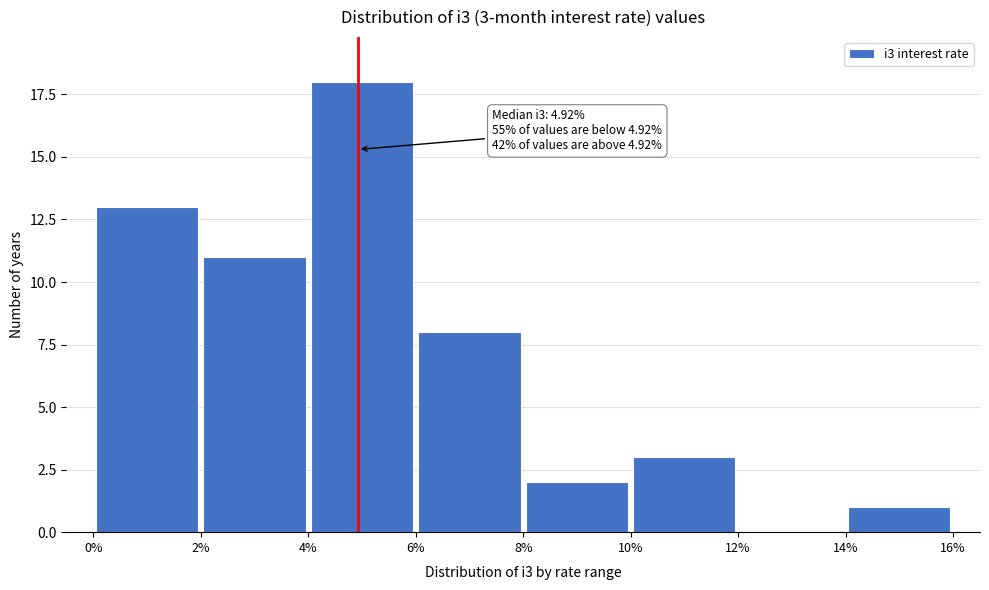

Which range on the x-axis has the tallest bar?

4% to 6%